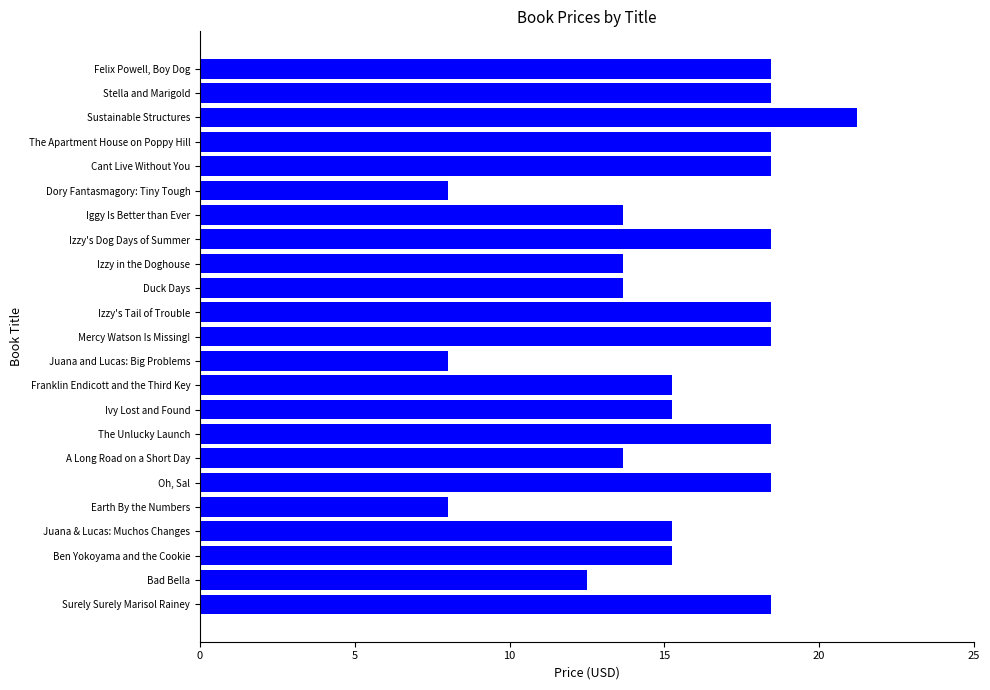

What is the average value?

15.6